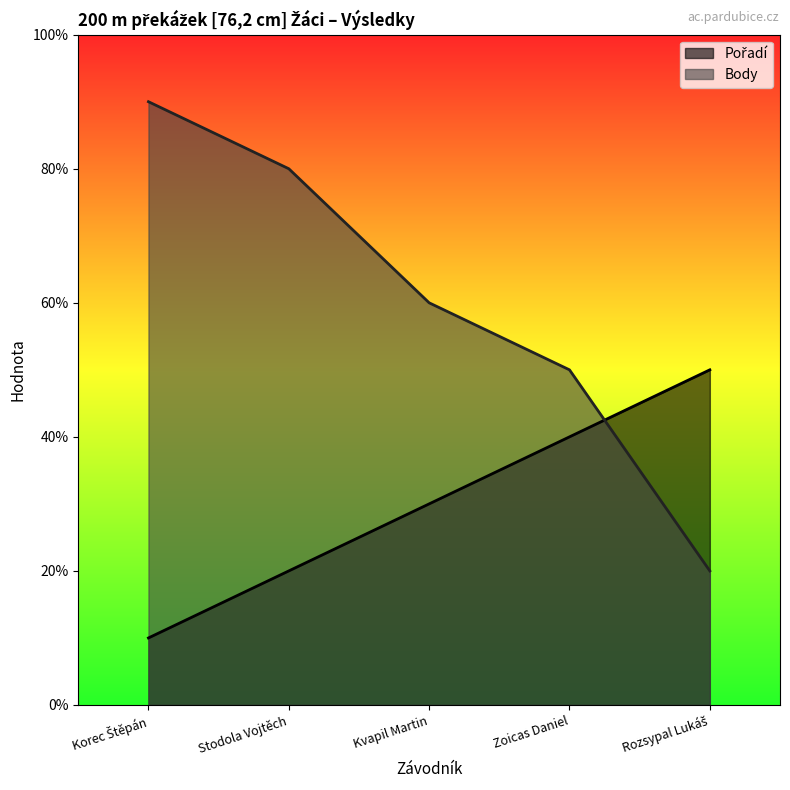

What position from the left is Kvapil Martin?

3